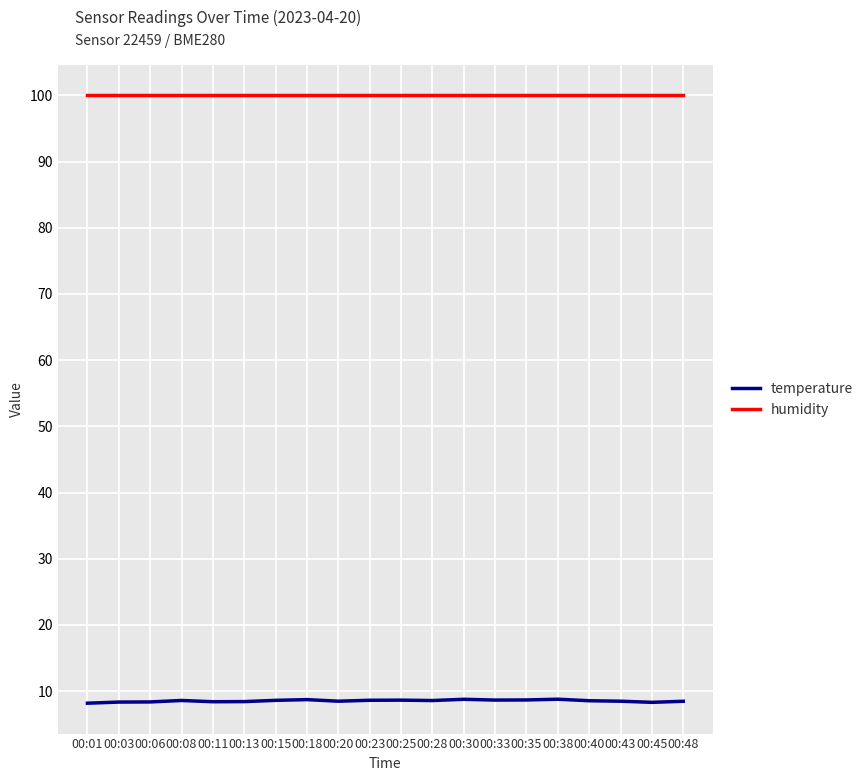

What is the sum of the humidity values at 00:33 and 00:40?

200.0